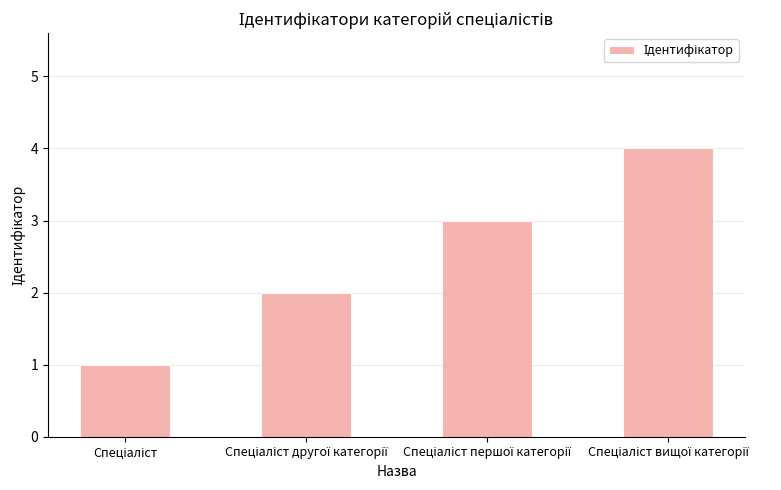

What is the value of the 1st bar from the left?

1